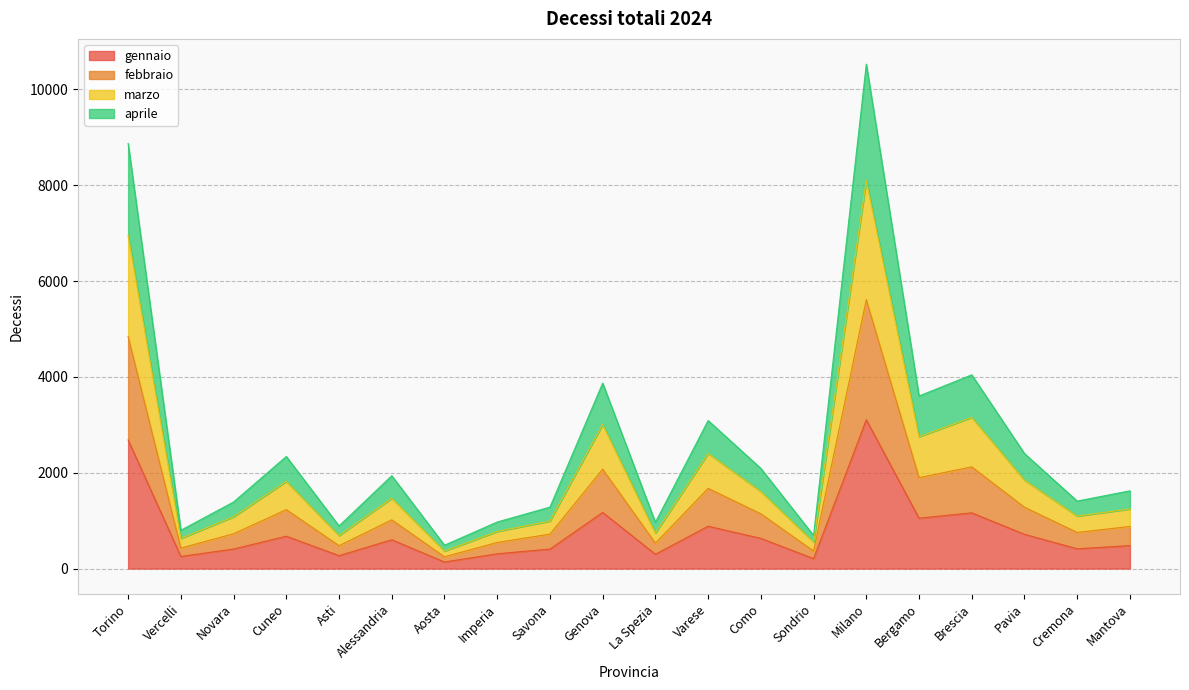

True or false: febbraio and gennaio cross at least once.

False